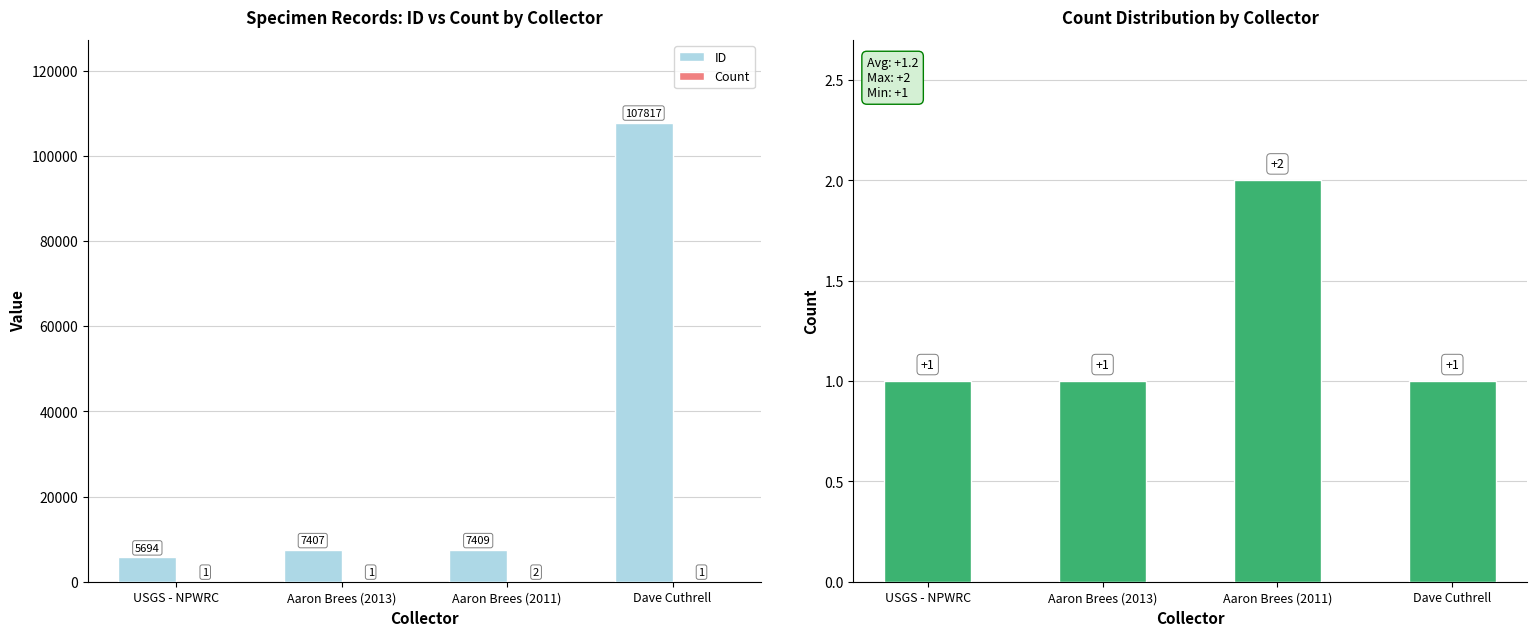

What is the difference between the second highest and minimum values in the ID series?

1715